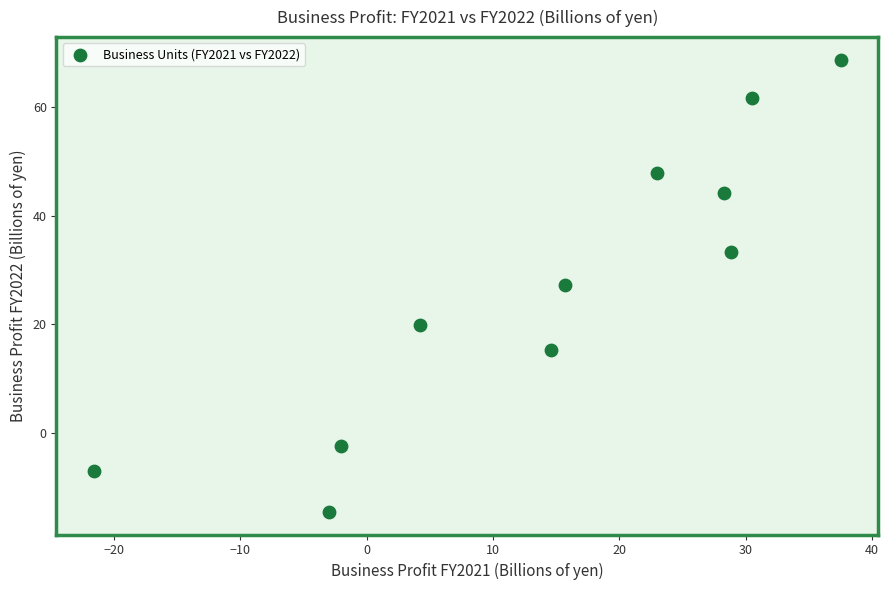

What is the range of X values (max minus min)?

59.1